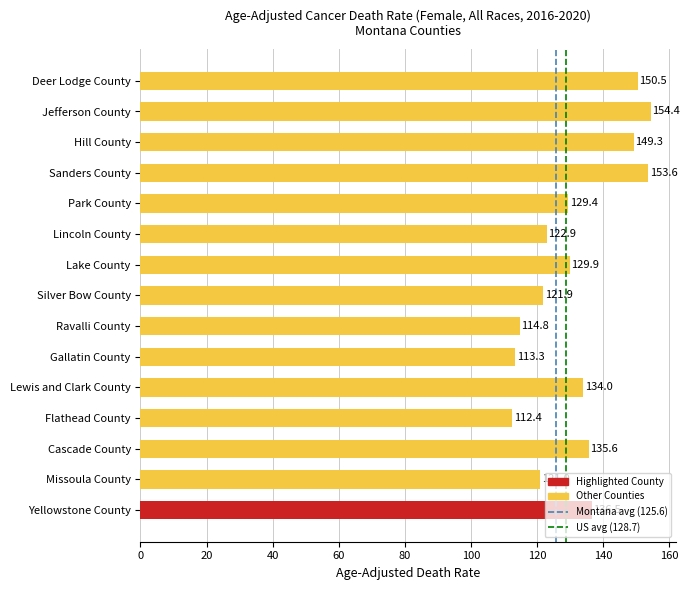

What is the greatest value displayed?

154.4